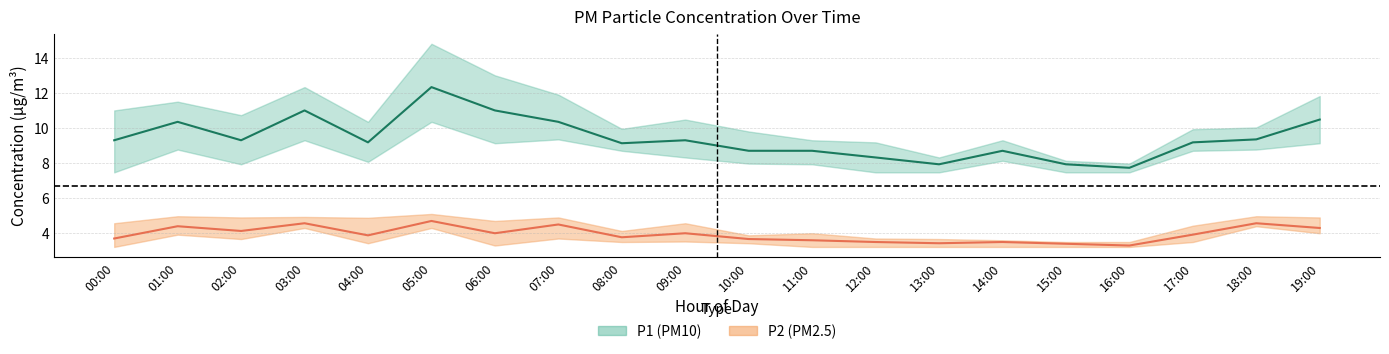

What is the difference between the second highest and minimum values in the P1 (PM10 mid) series?

3.3